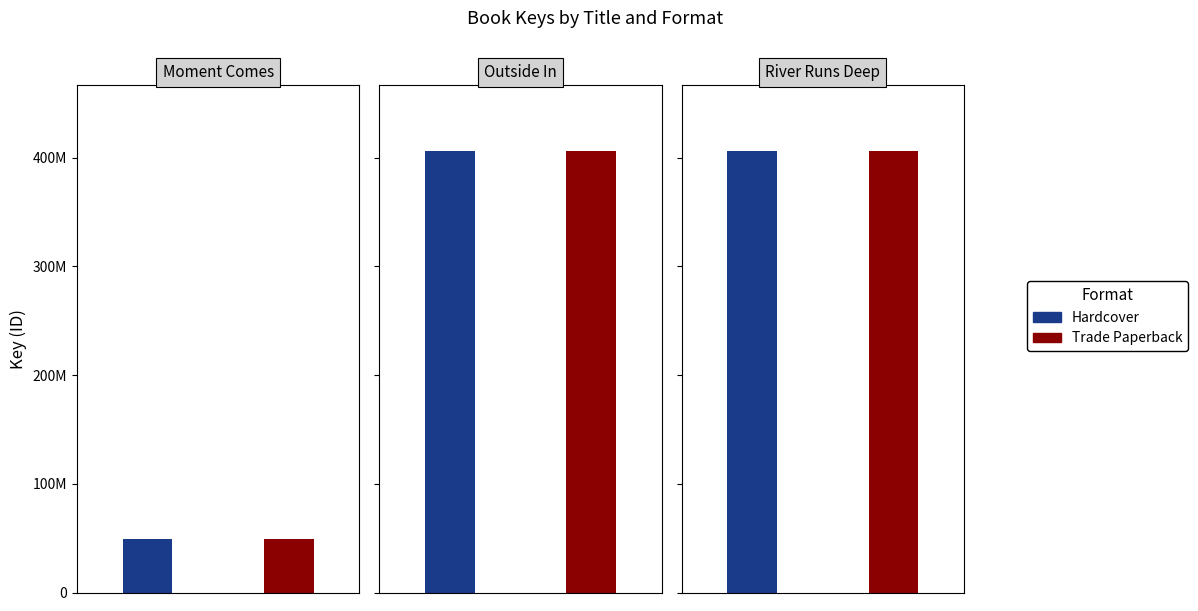

What is the label of the 2nd bar from the right?

Outside In